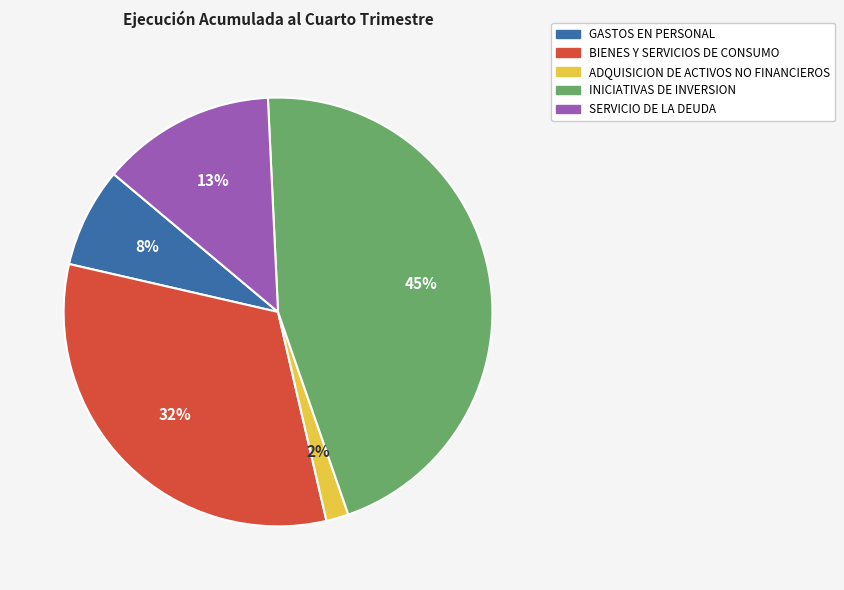

What percentage is the GASTOS EN PERSONAL slice, to the nearest percent?

8%